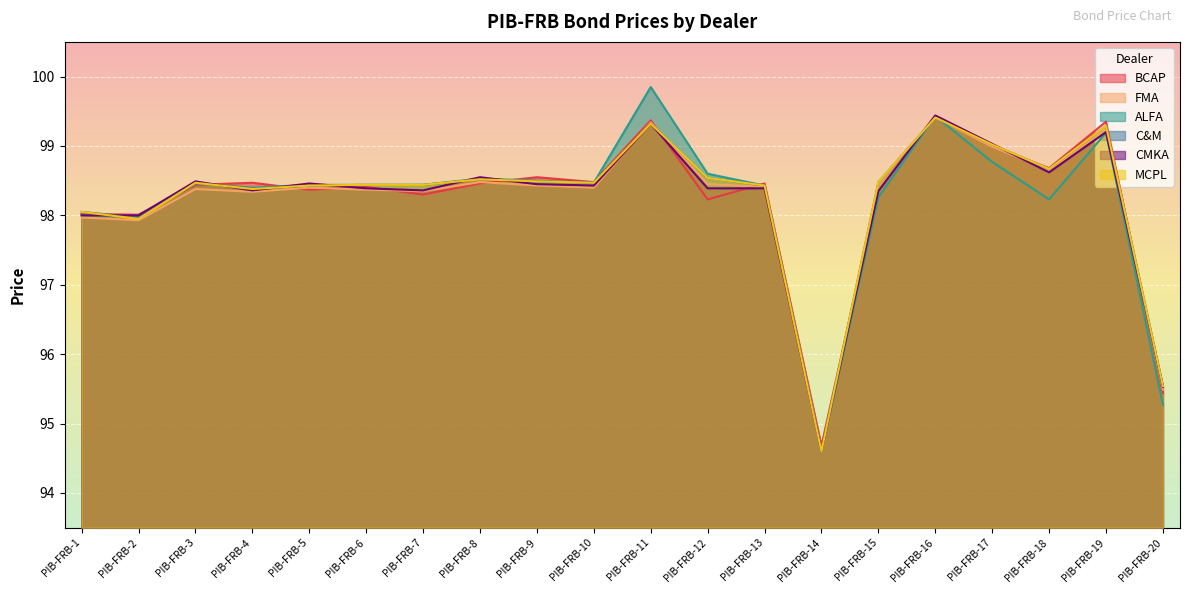

What is the value of the ALFA point at the 3rd from the left?

98.5